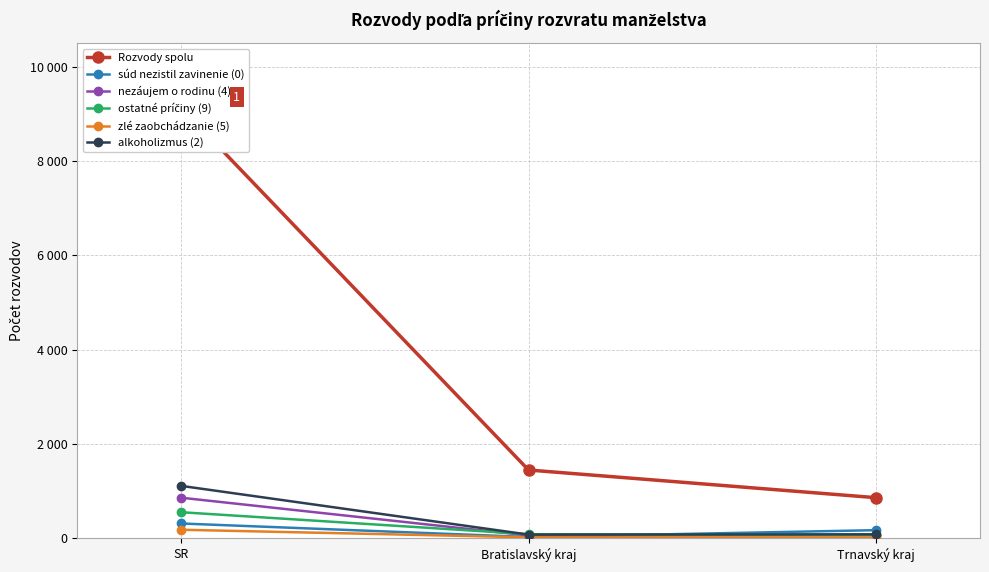

What is the difference between the maximum and minimum values in the alkoholizmus (2) series?

1034